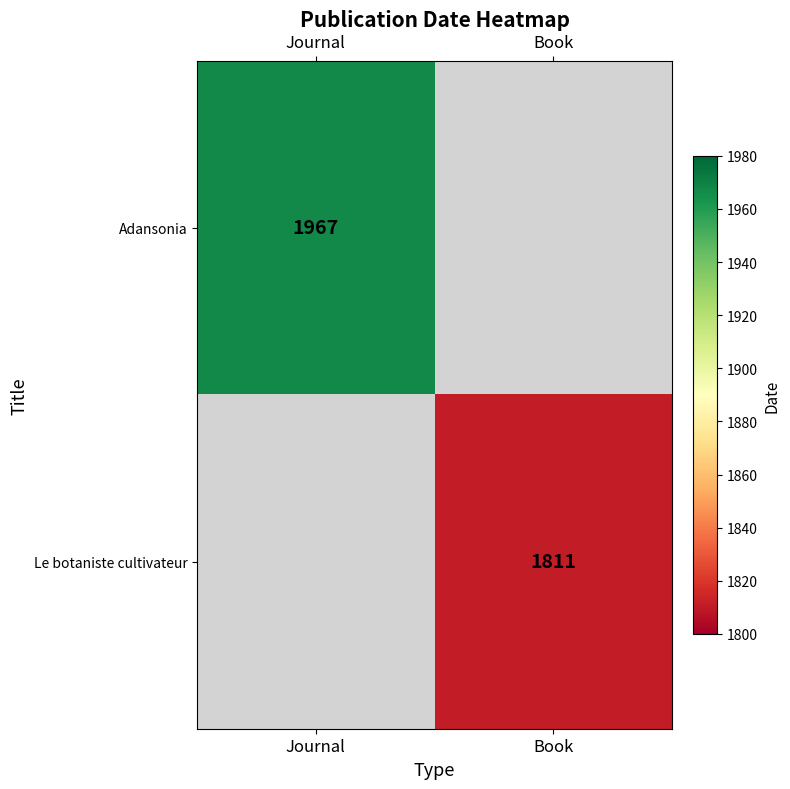

The Adansonia series shows 409 at Journal. True or false?

False